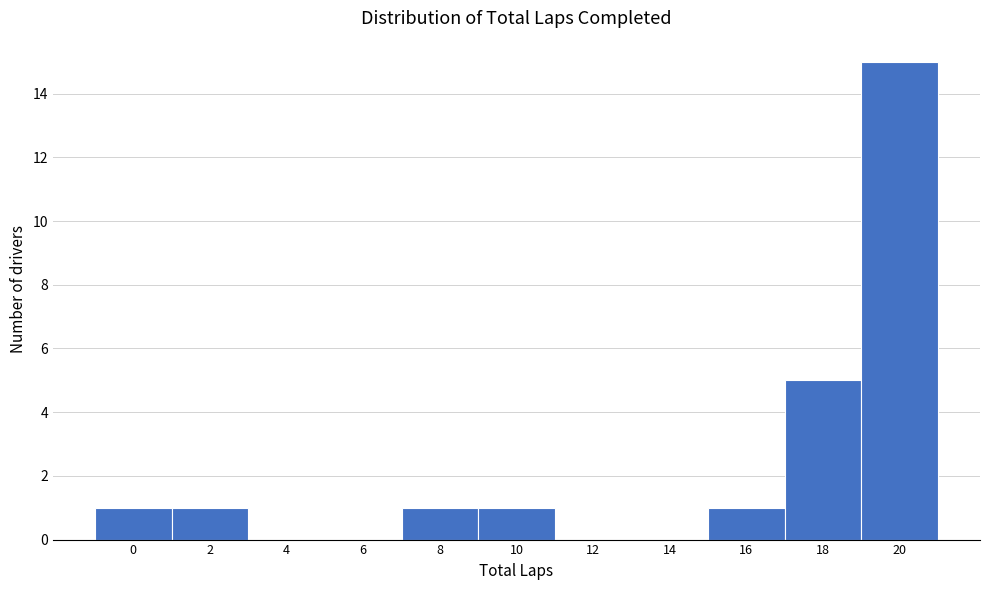

Over which range of the x-axis is the bar tallest?

19 to 21